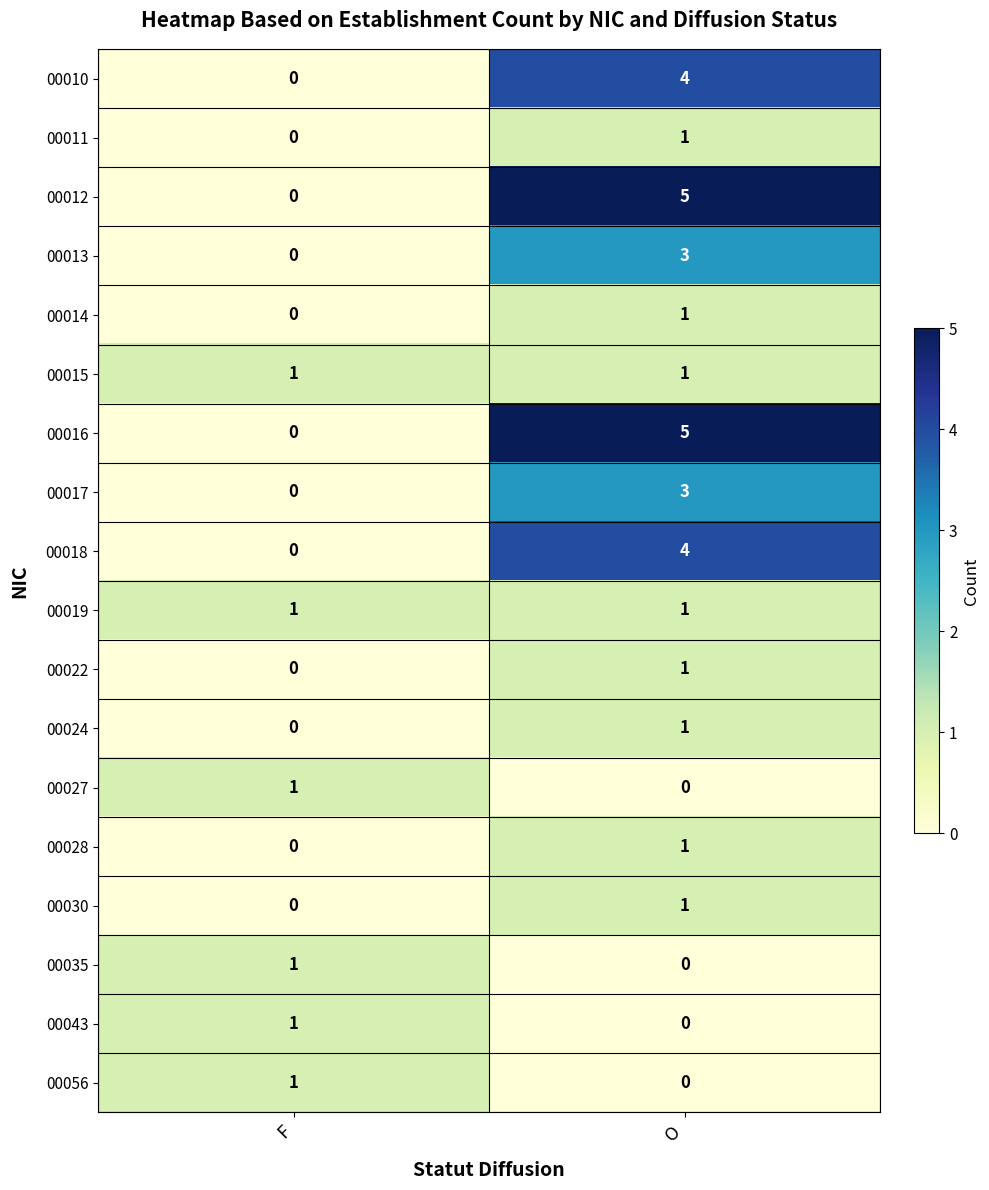

Which category has the highest value across all series?

O